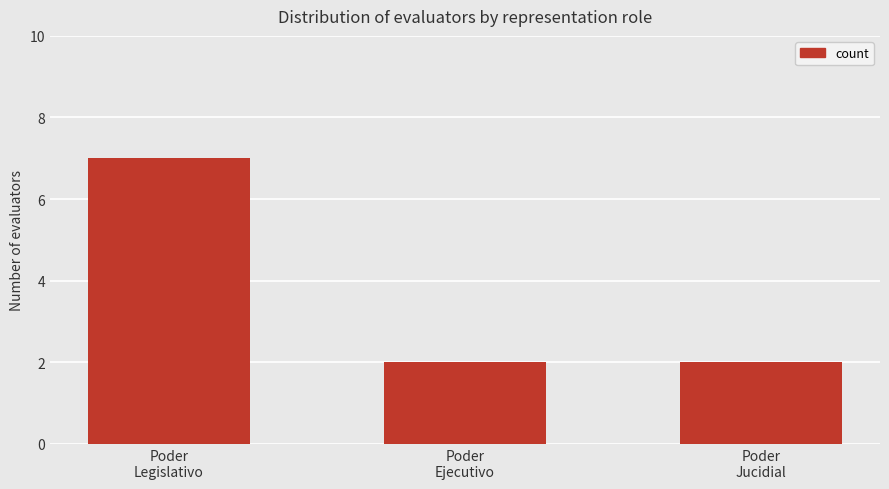

True or false: the data shows 2 at Poder
Jucidial.

True